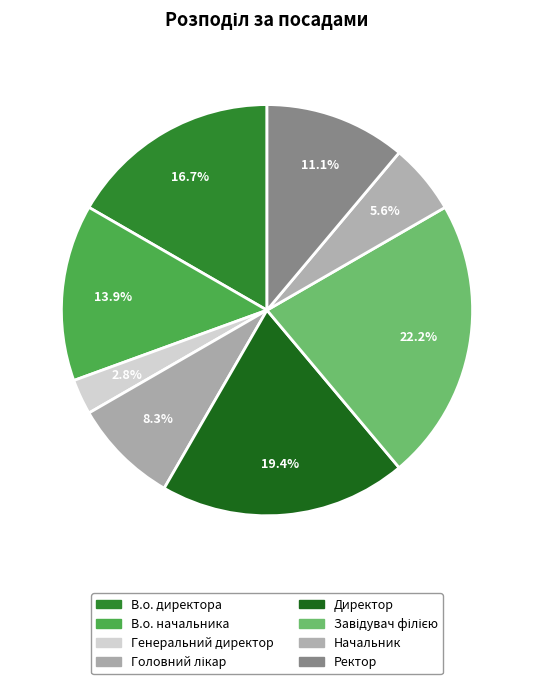

Which category has the biggest portion of the pie?

Завідувач філією